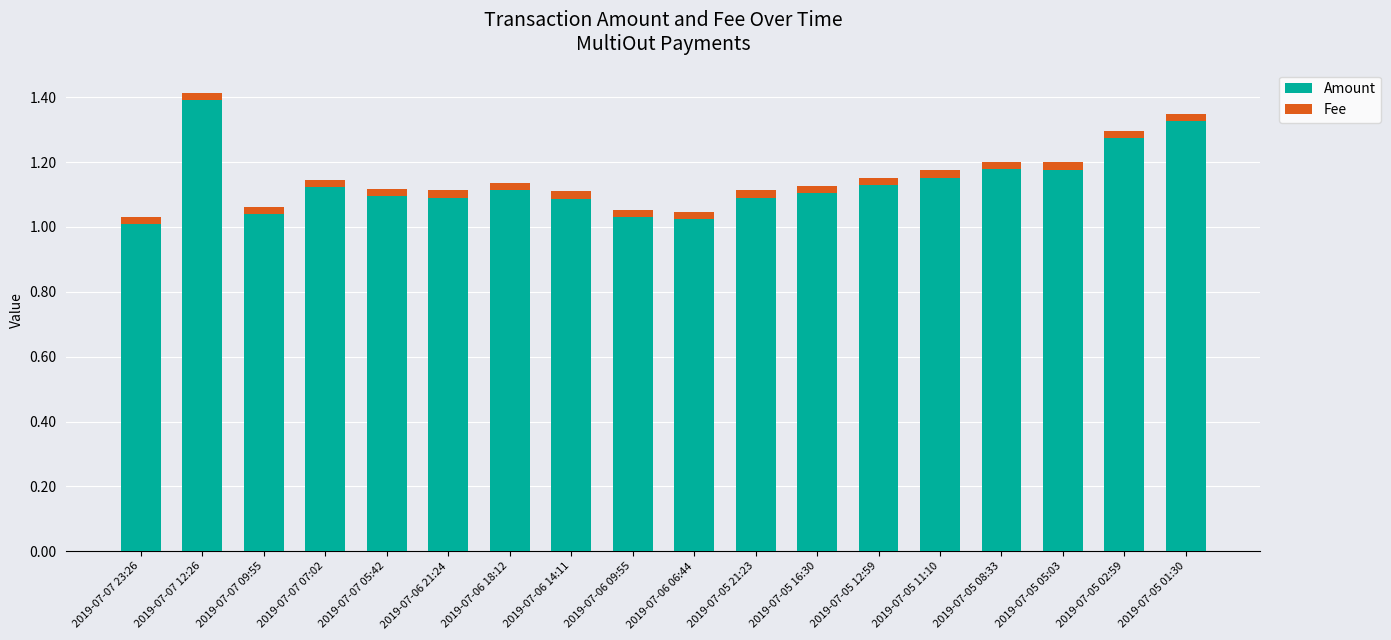

What is the difference between the maximum and minimum values in the Amount series?

0.4